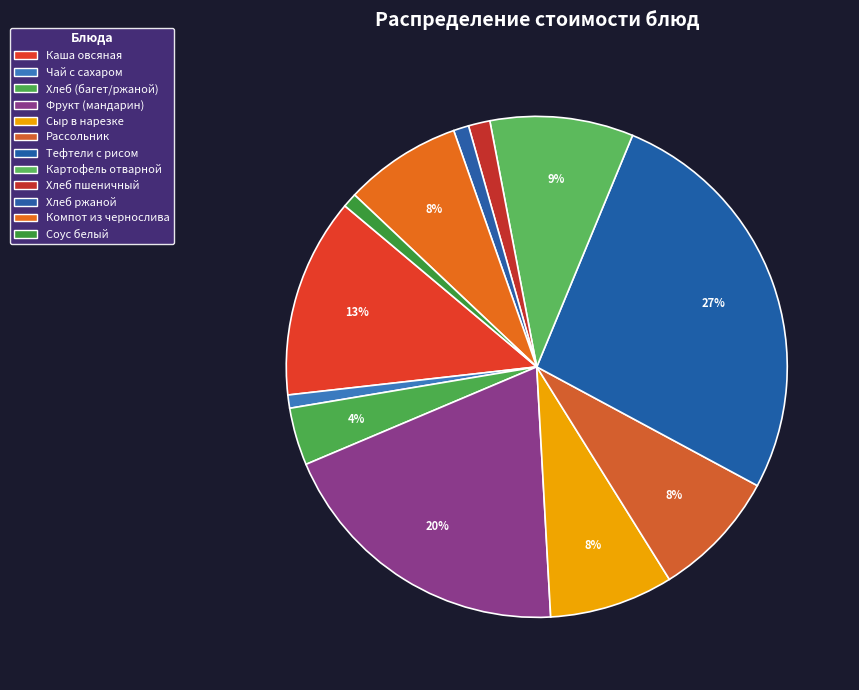

How many segments does this pie chart have?

12